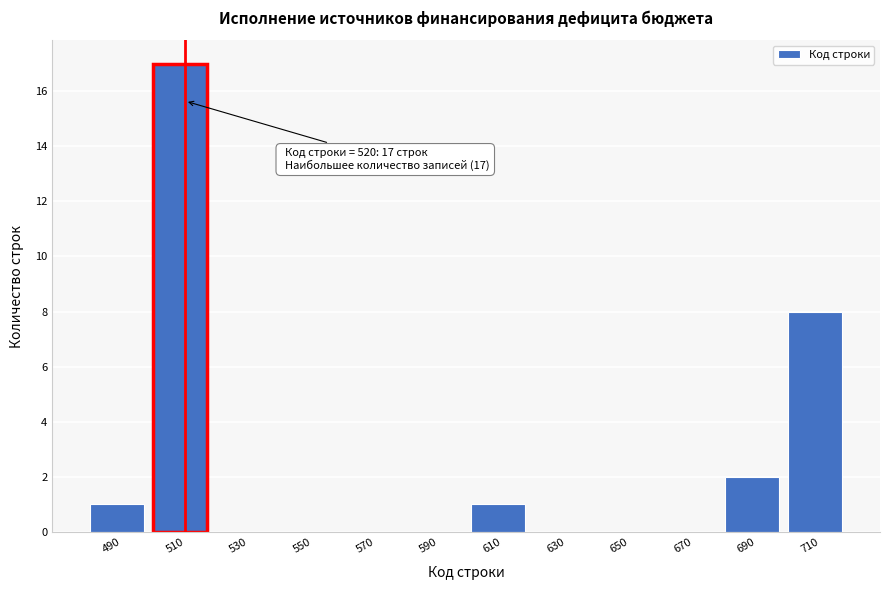

Reading left to right, list all the values displayed in this chart.

490=1	510=17	530=0	550=0	570=0	590=0	610=1	630=0	650=0	670=0	690=2	710=8